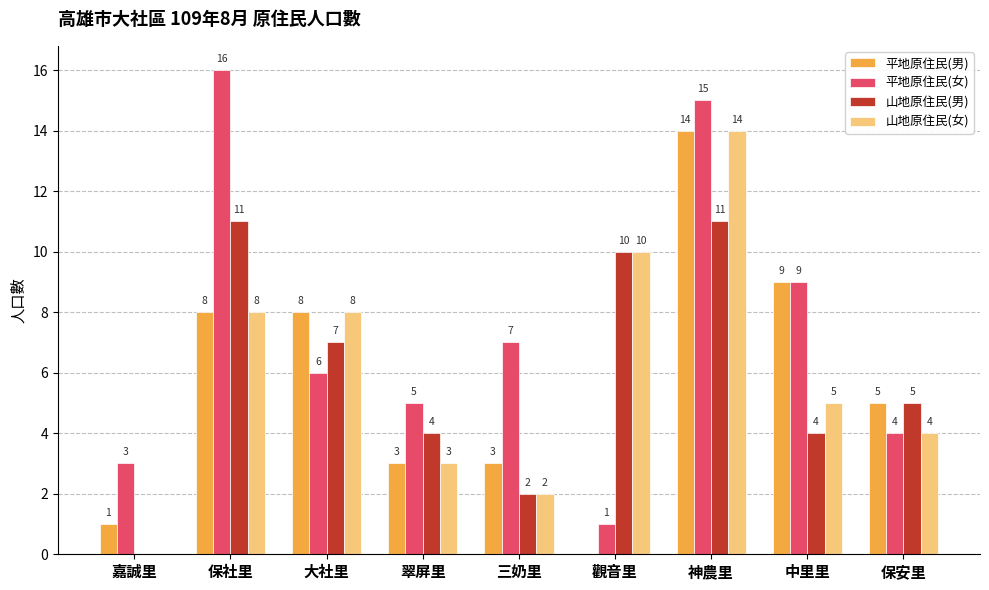

What is the average value of the 山地原住民(男) series?

6